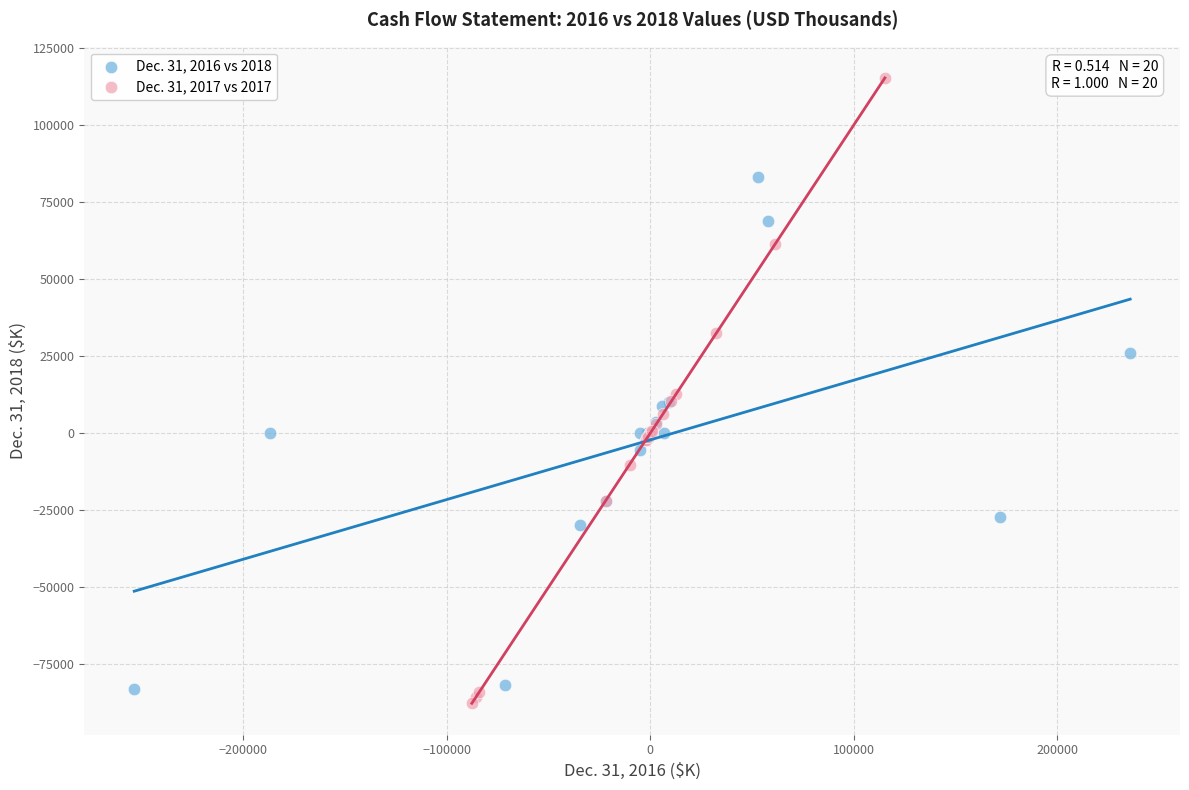

Which series has the largest Y range (max minus min)?

Dec. 31, 2017 vs 2017